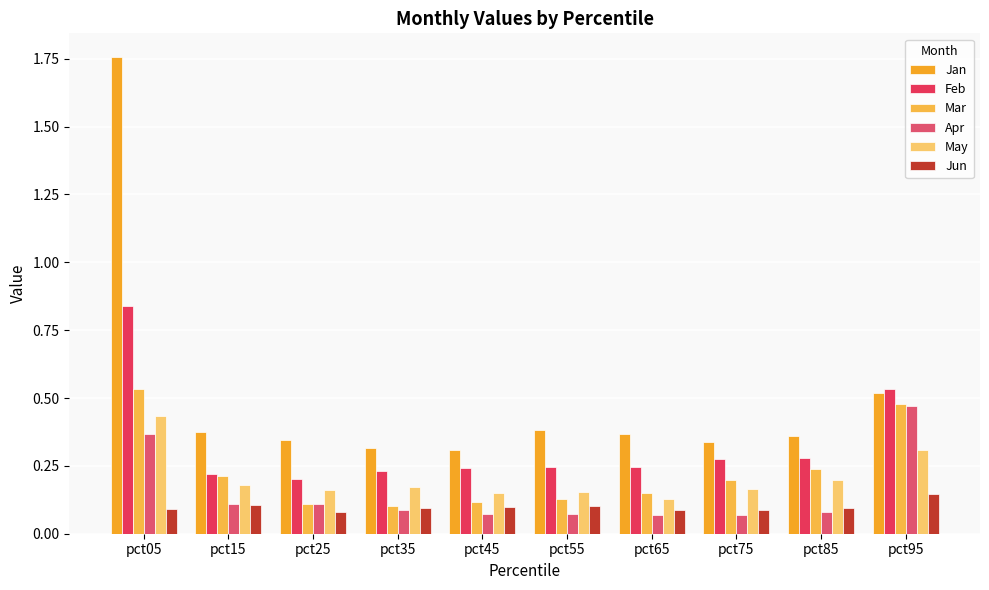

The value of Mar at pct85 is 0.4. True or false?

False